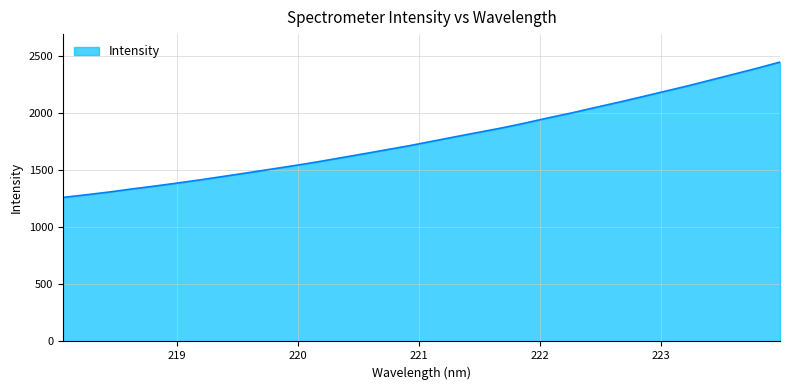

What is the maximum value shown in the chart?

2446.5